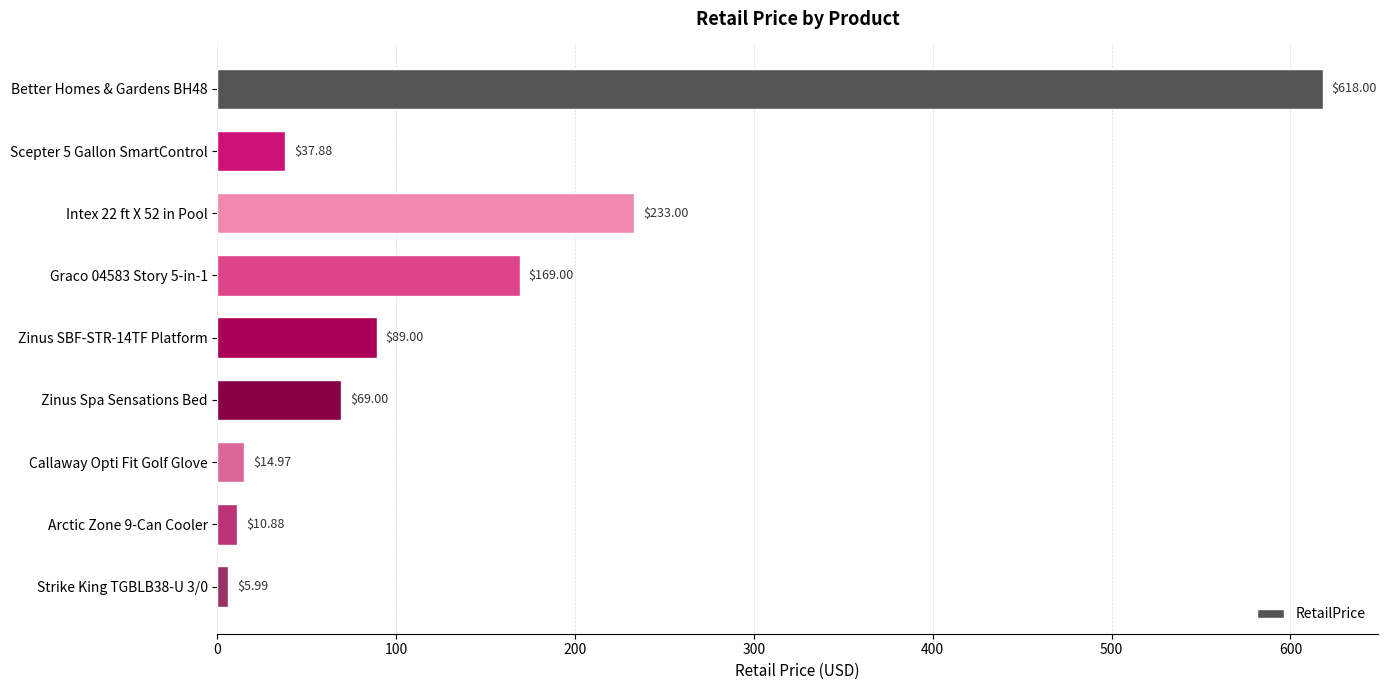

Between Callaway Opti Fit Golf Glove and Graco 04583 Story 5-in-1, which is larger?

Graco 04583 Story 5-in-1